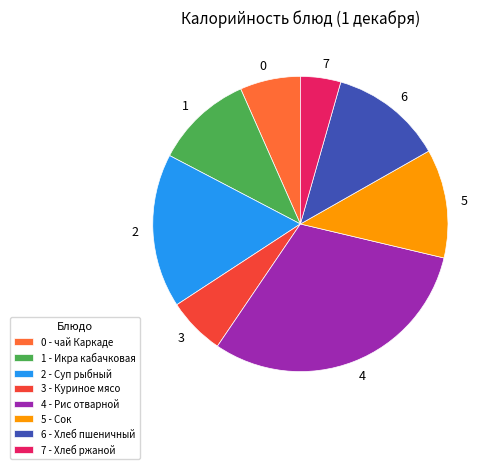

Does any single category account for the majority?

No